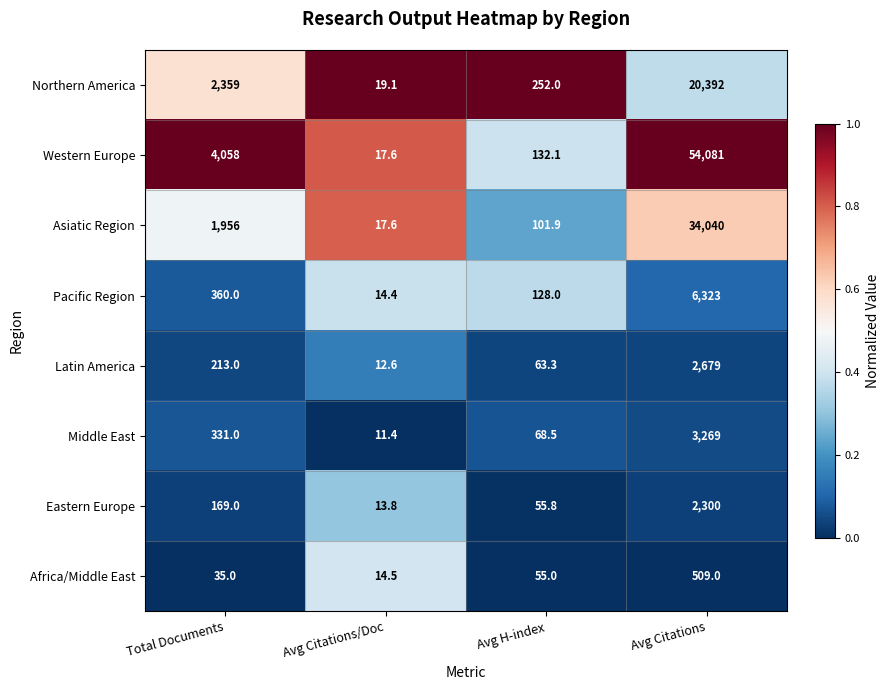

What is the difference between the maximum and minimum values in the Africa/Middle East series?

494.5